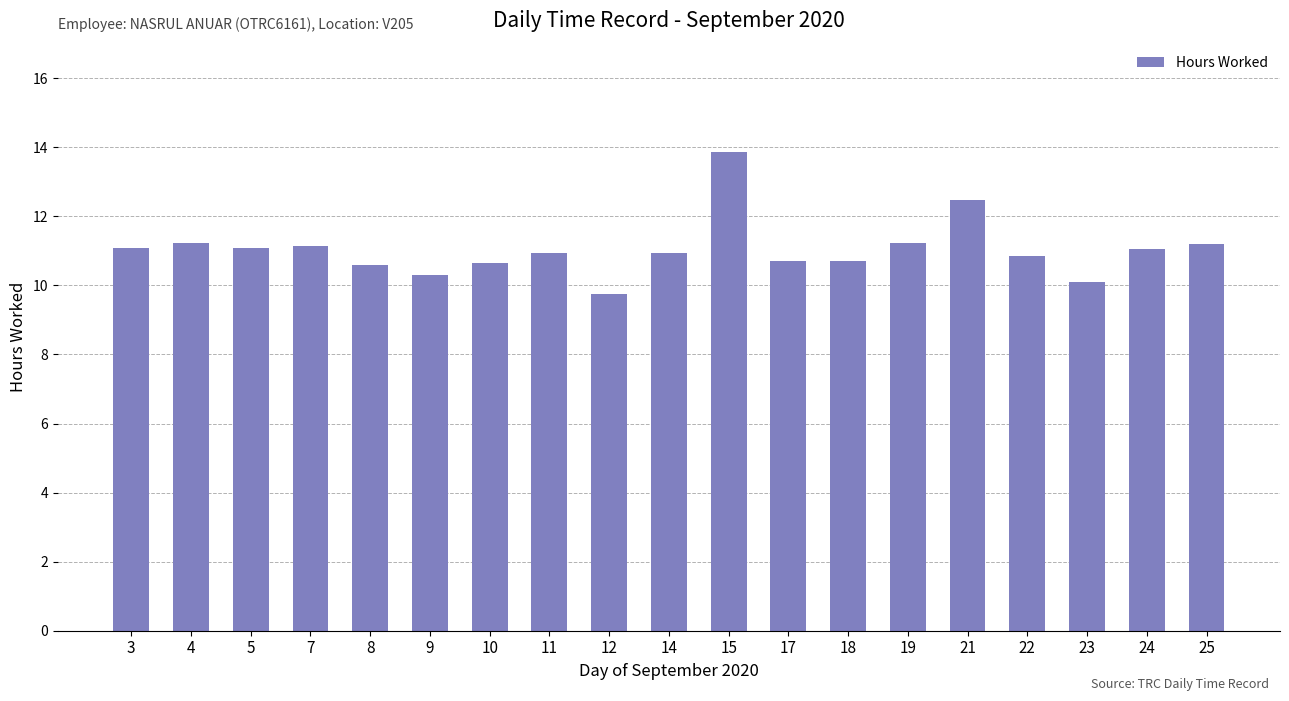

Between 21 and 22, which is larger?

21